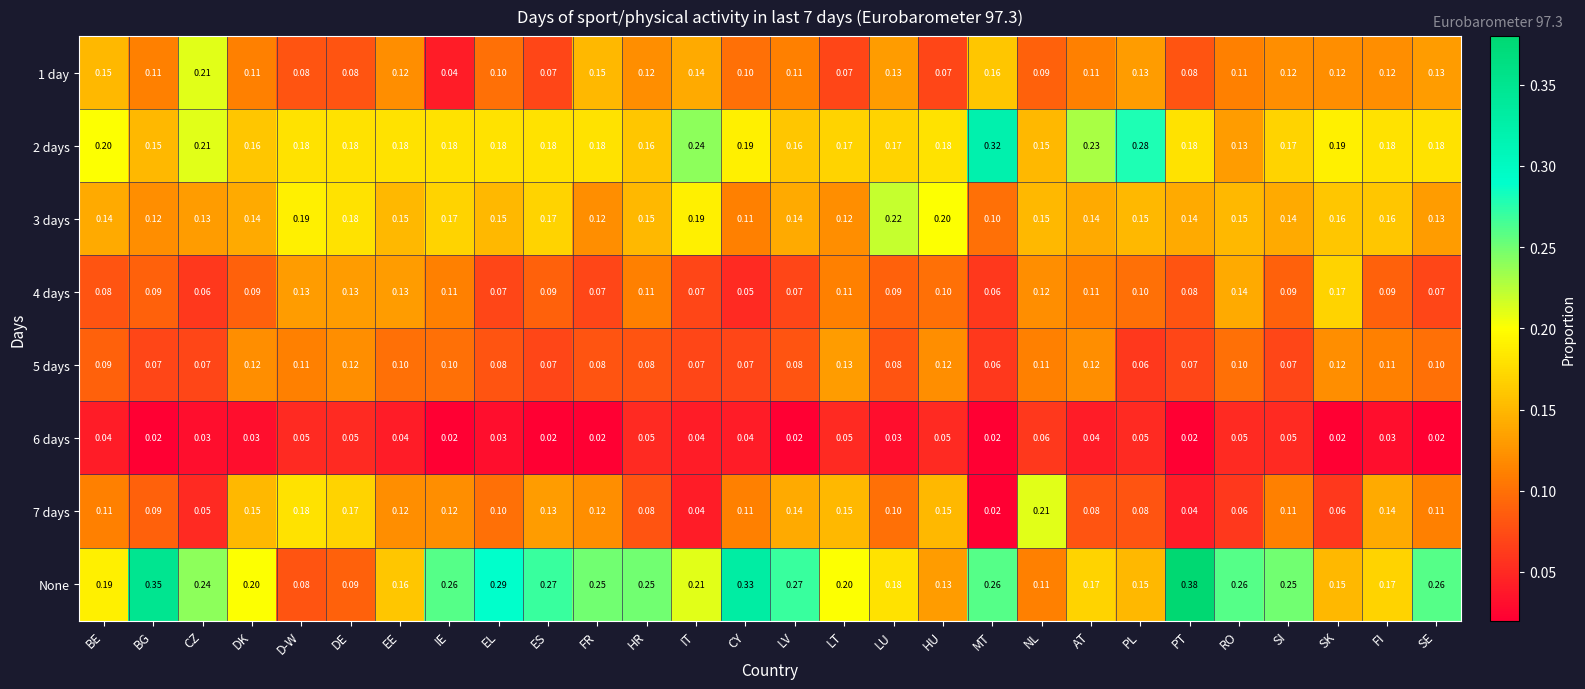

Where is 2 days nearest to the value 0?

RO